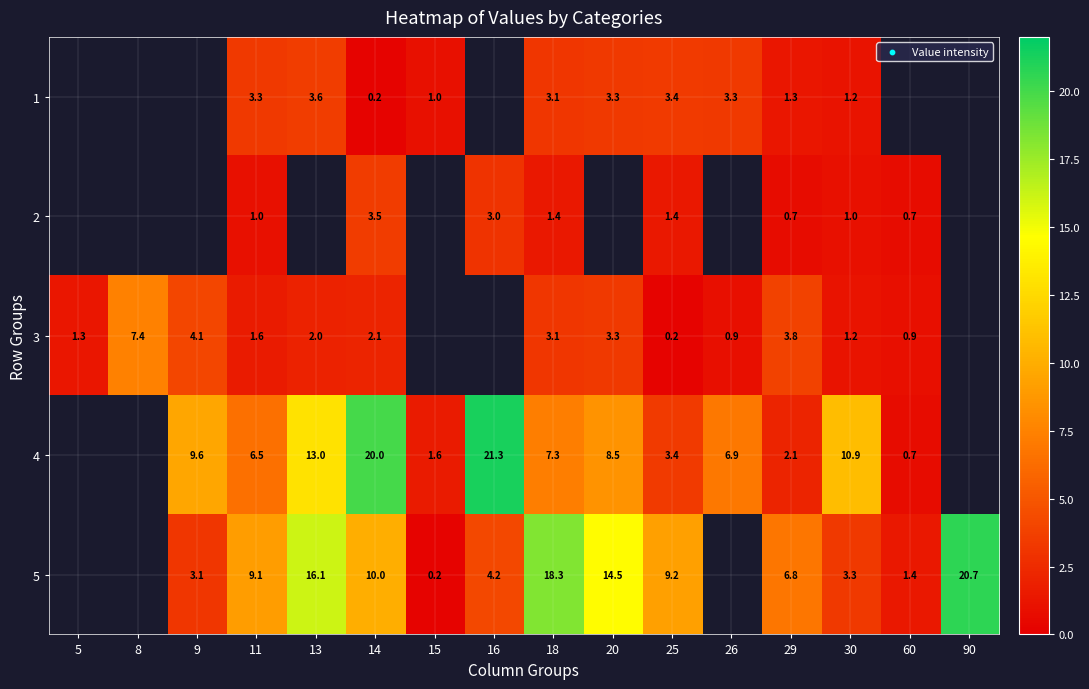

What is the difference between the 3 values at 18 and 14?

1.0